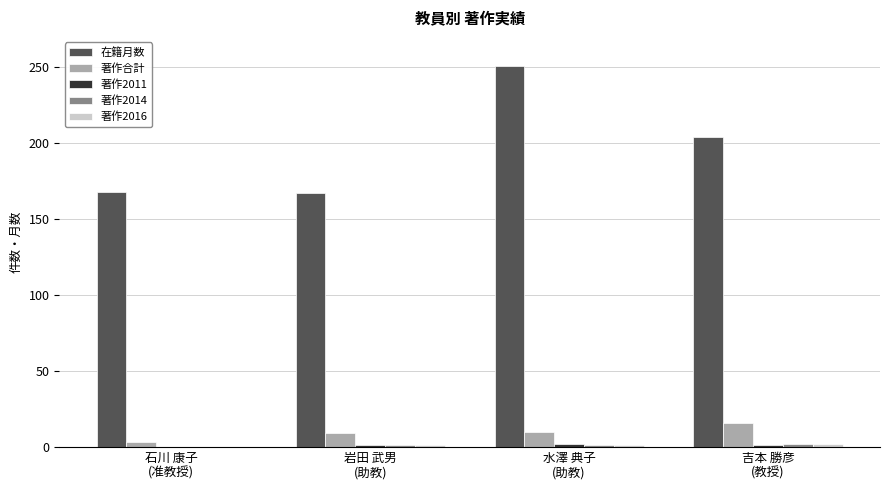

Which series has the largest total across all categories?

在籍月数